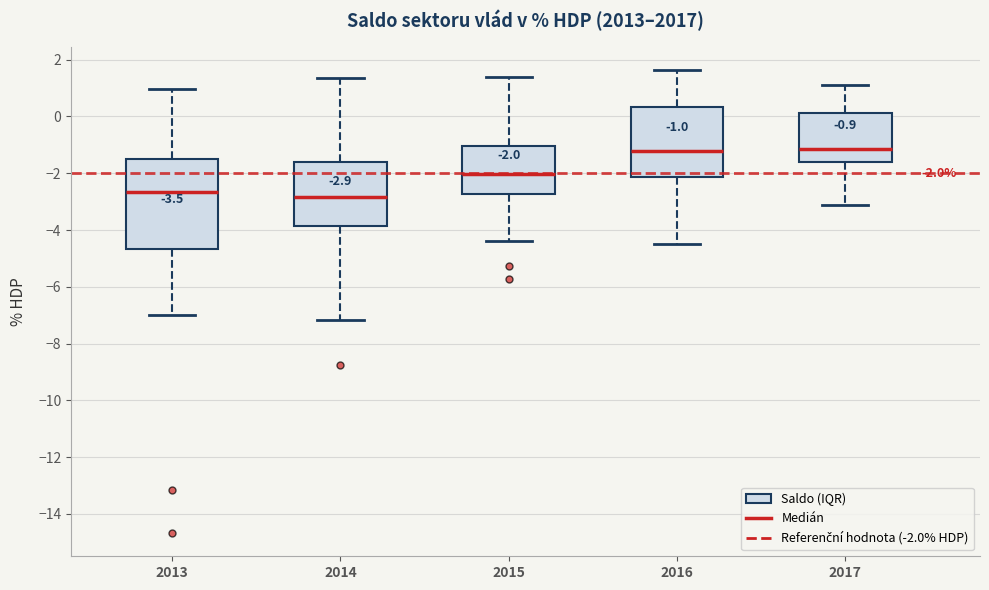

Which box is the tallest, from its lower edge to its upper edge?

2013